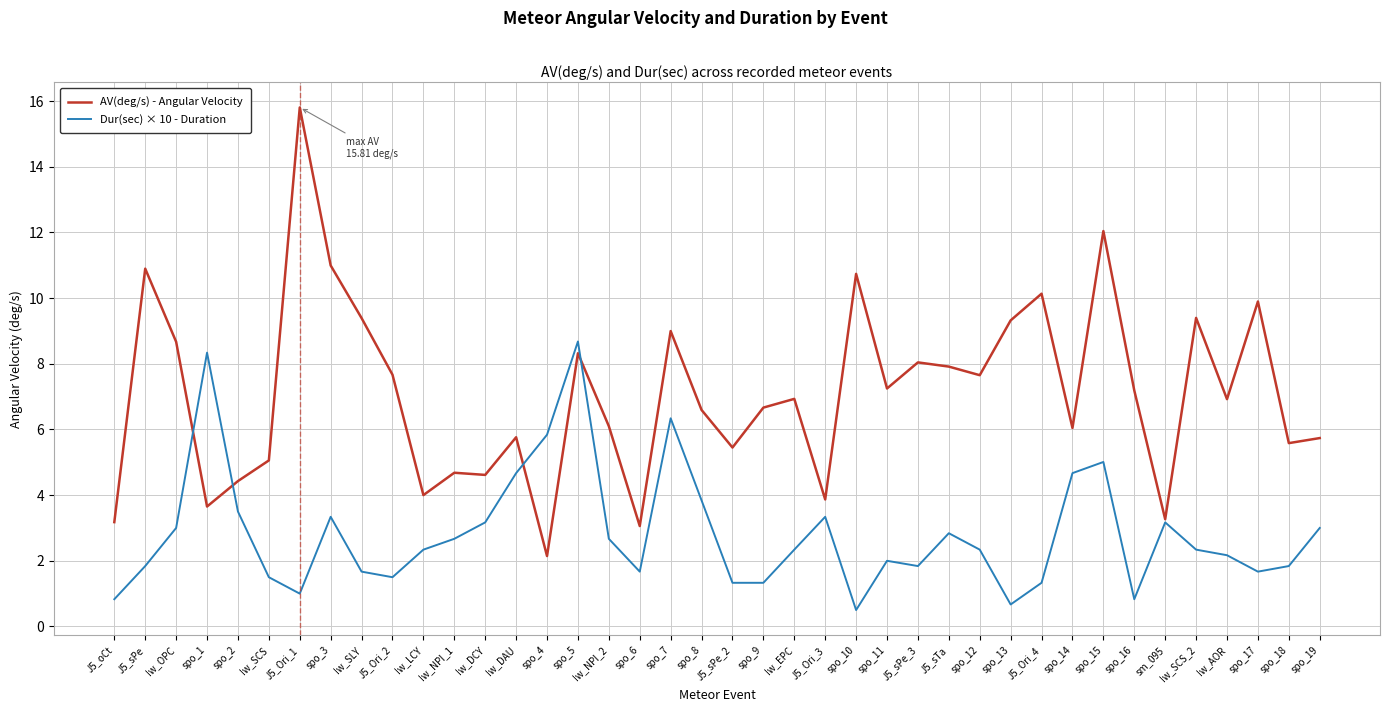

Which series has the largest range (max minus min)?

AV(deg/s) - Angular Velocity